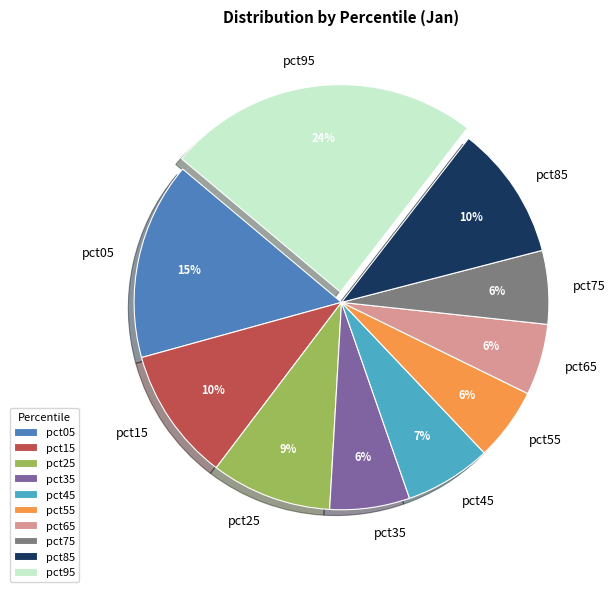

Is pct15 the majority of the pie?

No